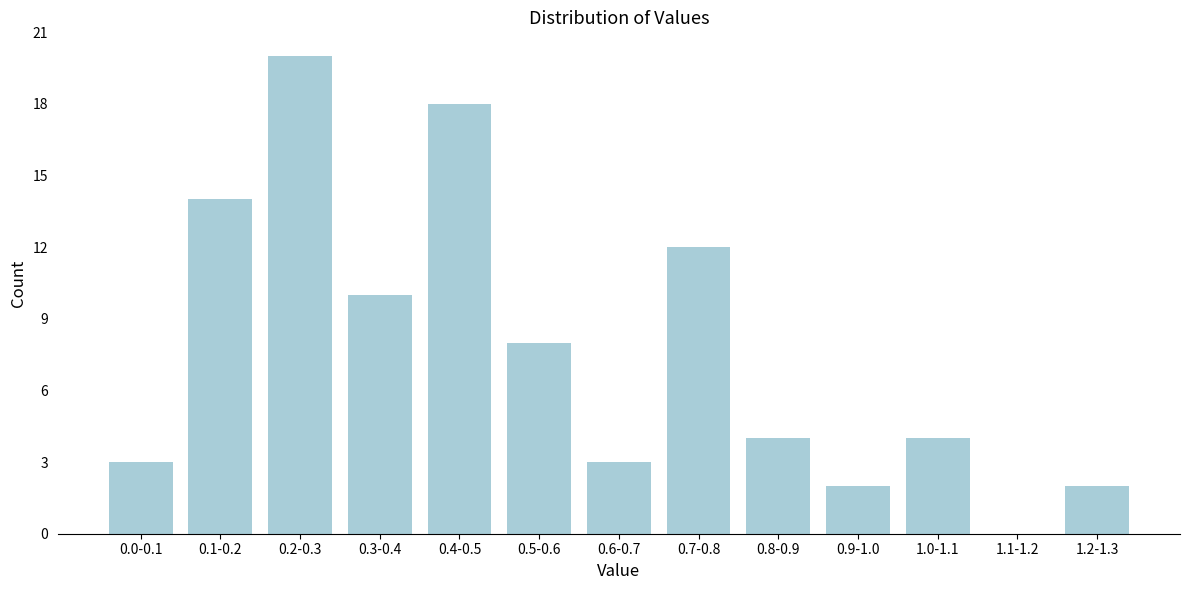

Reading left to right, transcribe all the data shown in this chart.

0.0-0.1=3	0.1-0.2=14	0.2-0.3=20	0.3-0.4=10	0.4-0.5=18	0.5-0.6=8	0.6-0.7=3	0.7-0.8=12	0.8-0.9=4	0.9-1.0=2	1.0-1.1=4	1.1-1.2=0	1.2-1.3=2